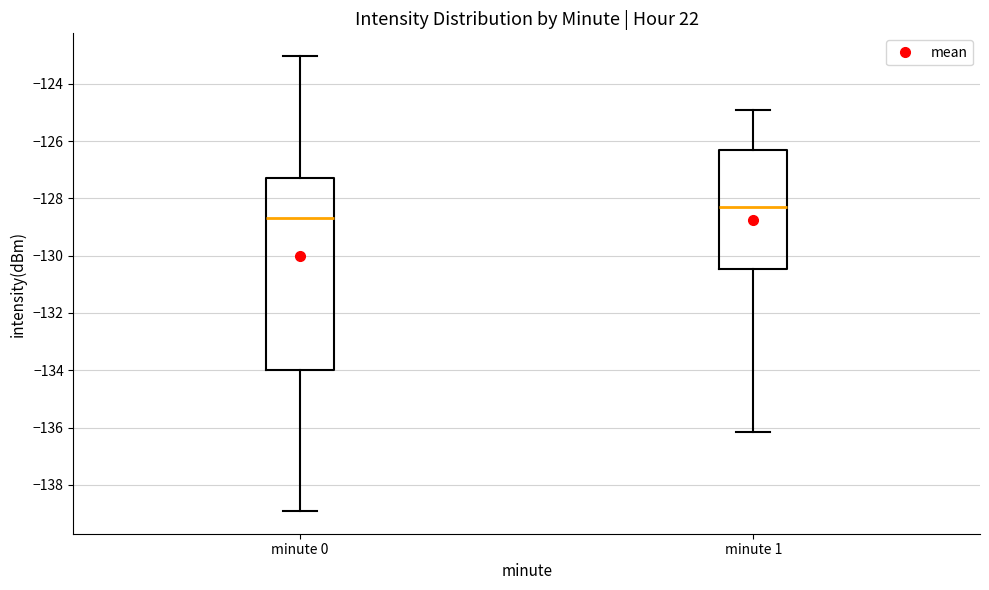

Where is the upper edge of the box for minute 0 on the y-axis? The values are not printed on the chart, so give them approximately, as read against the axis.

-127.2